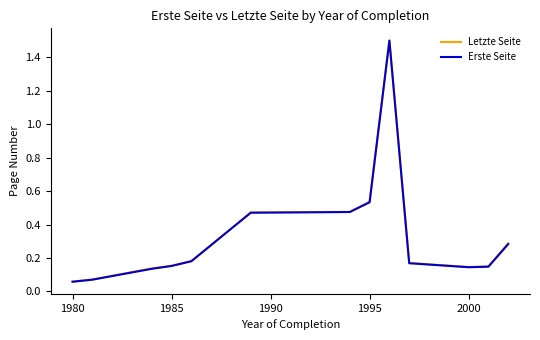

What is the greatest value displayed?

1.5